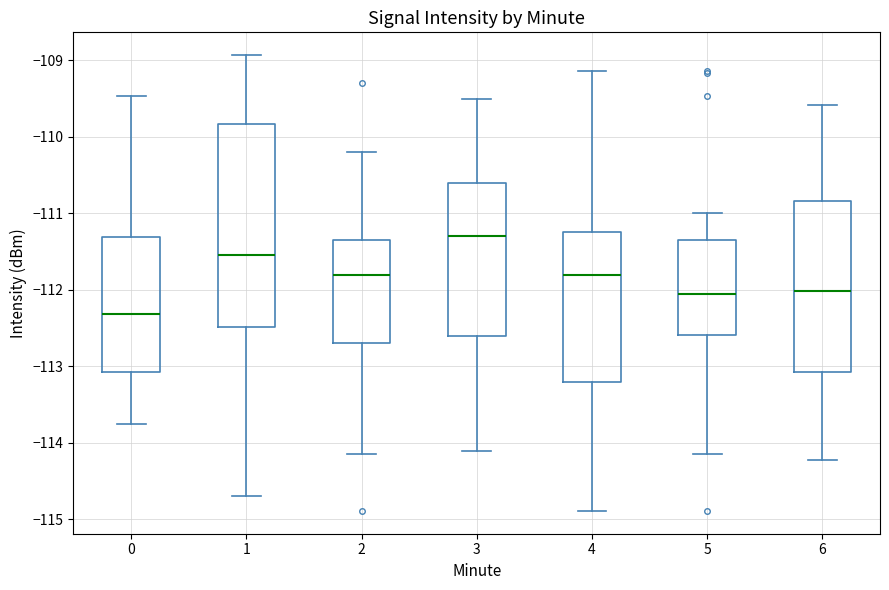

Which box is the tallest, from its lower edge to its upper edge?

1